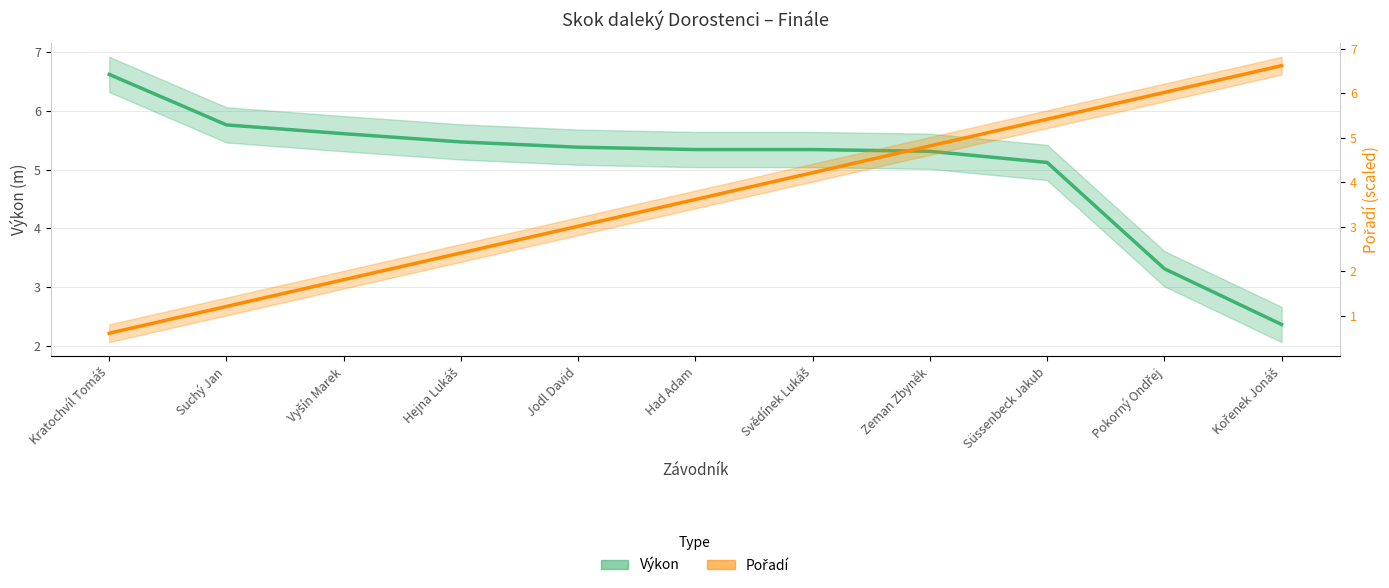

What is the sum of all Pořadí values?

39.7